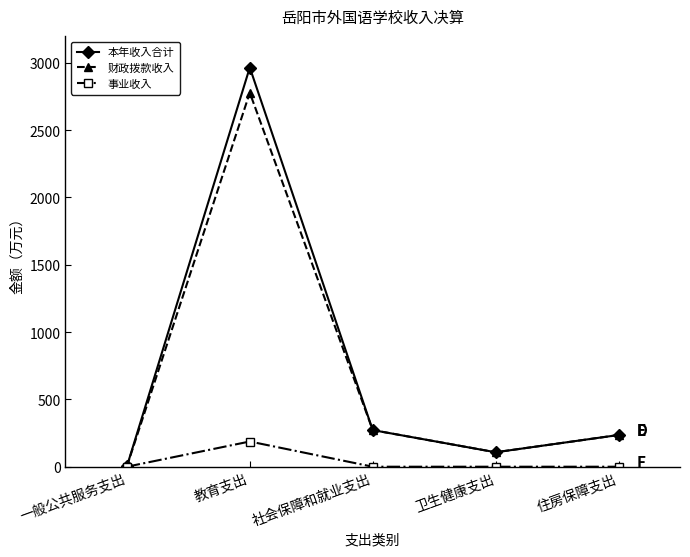

What is the sum of the 本年收入合计 values at 社会保障和就业支出 and 卫生健康支出?

379.5